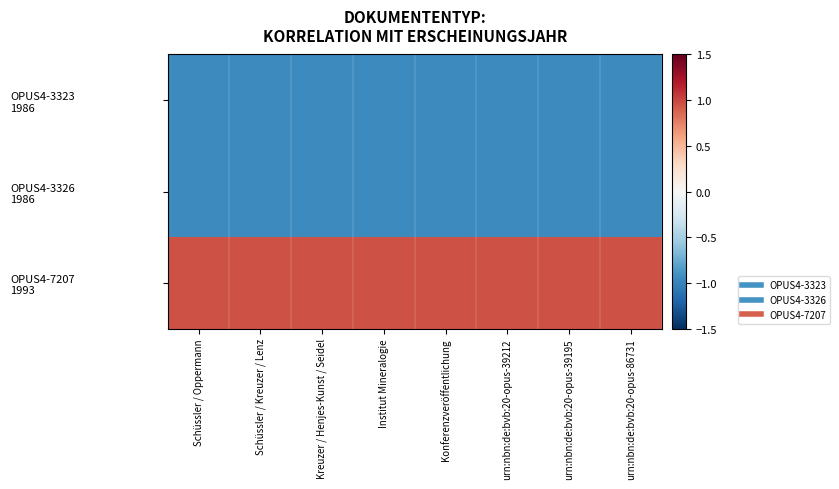

What is the spread (max minus min) of values at Schüssler / Oppermann?

1.9